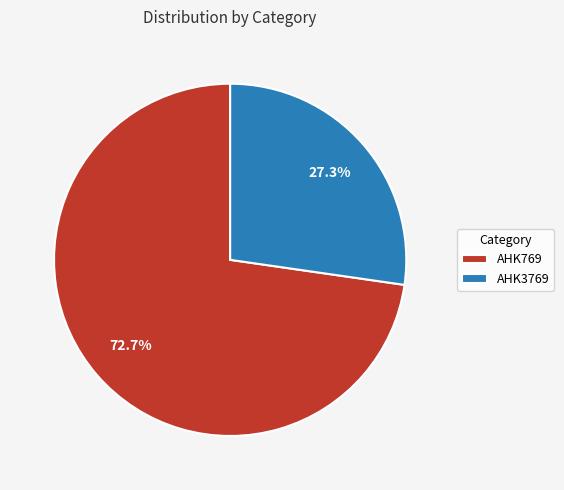

Rank the categories by value from lowest to highest.

AHK3769, AHK769